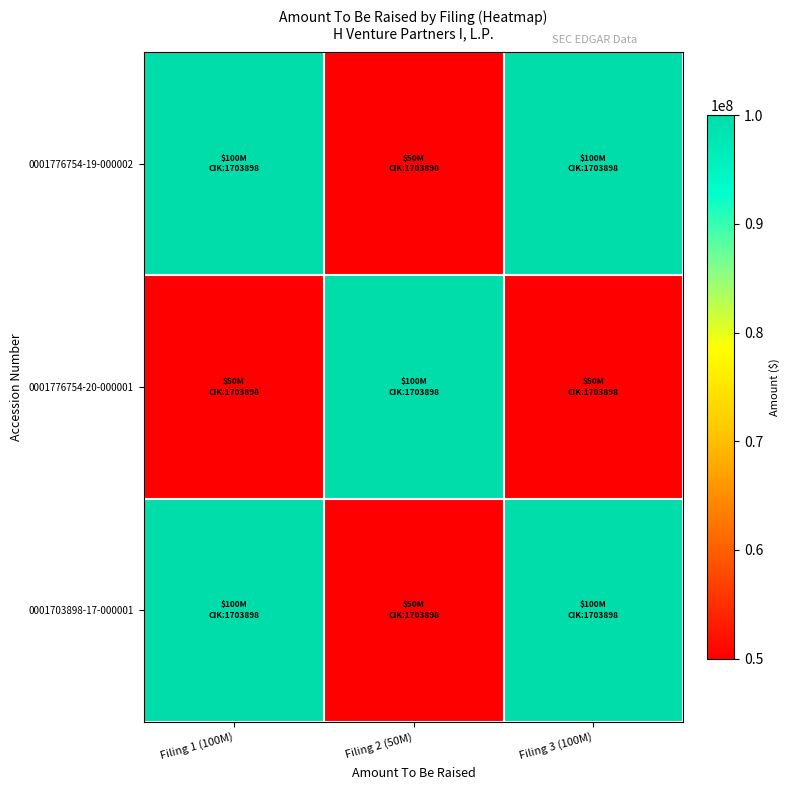

Count the number of categories in the chart.

3